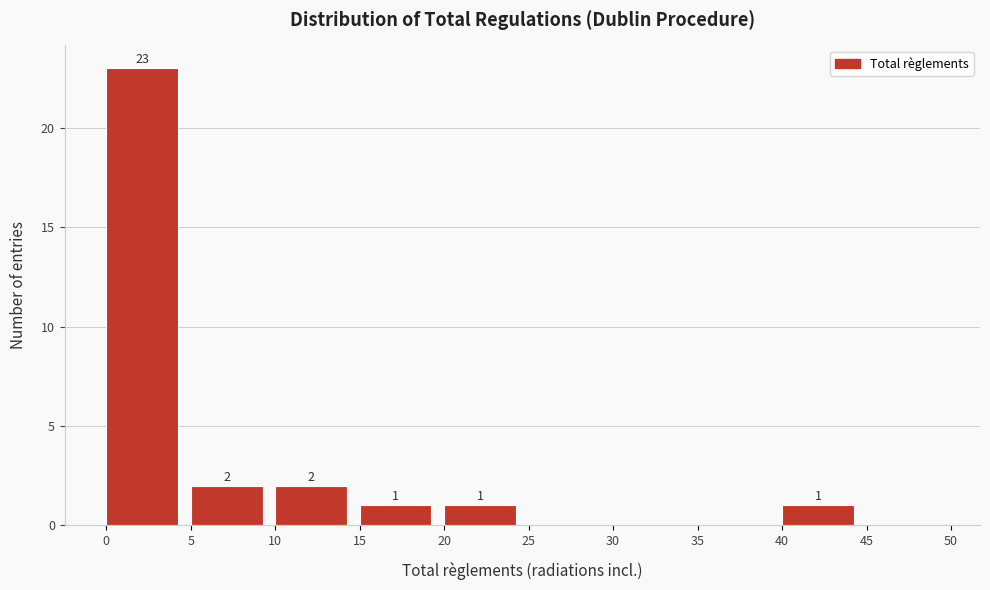

Which range on the x-axis has the tallest bar?

0 to 5